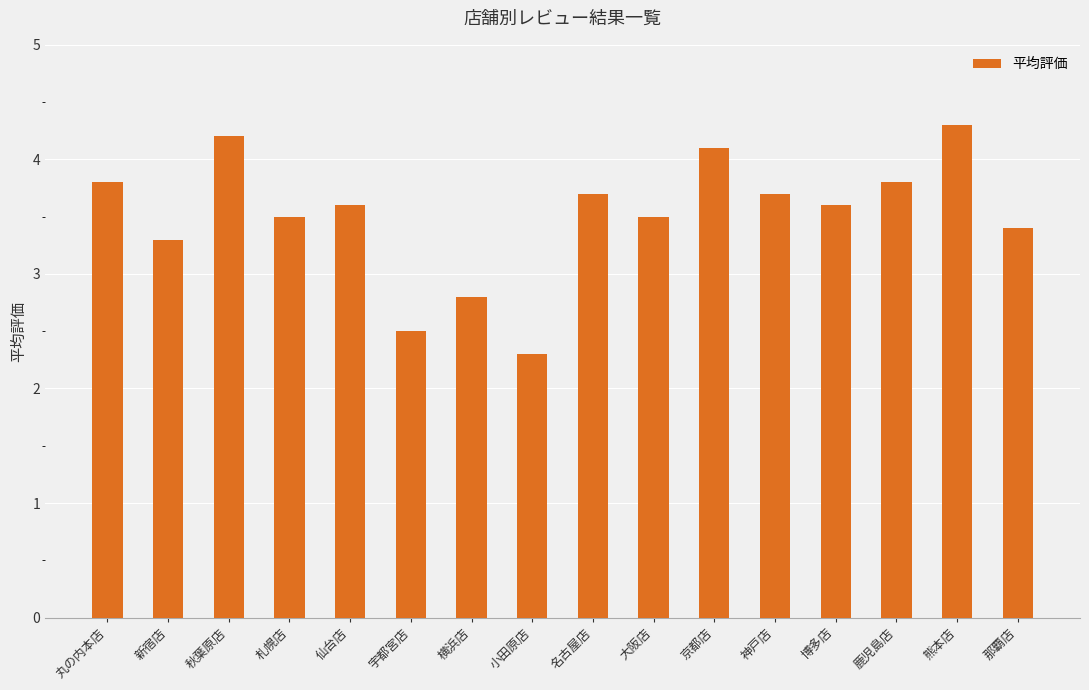

Where does the data first go above 3?

丸の内本店